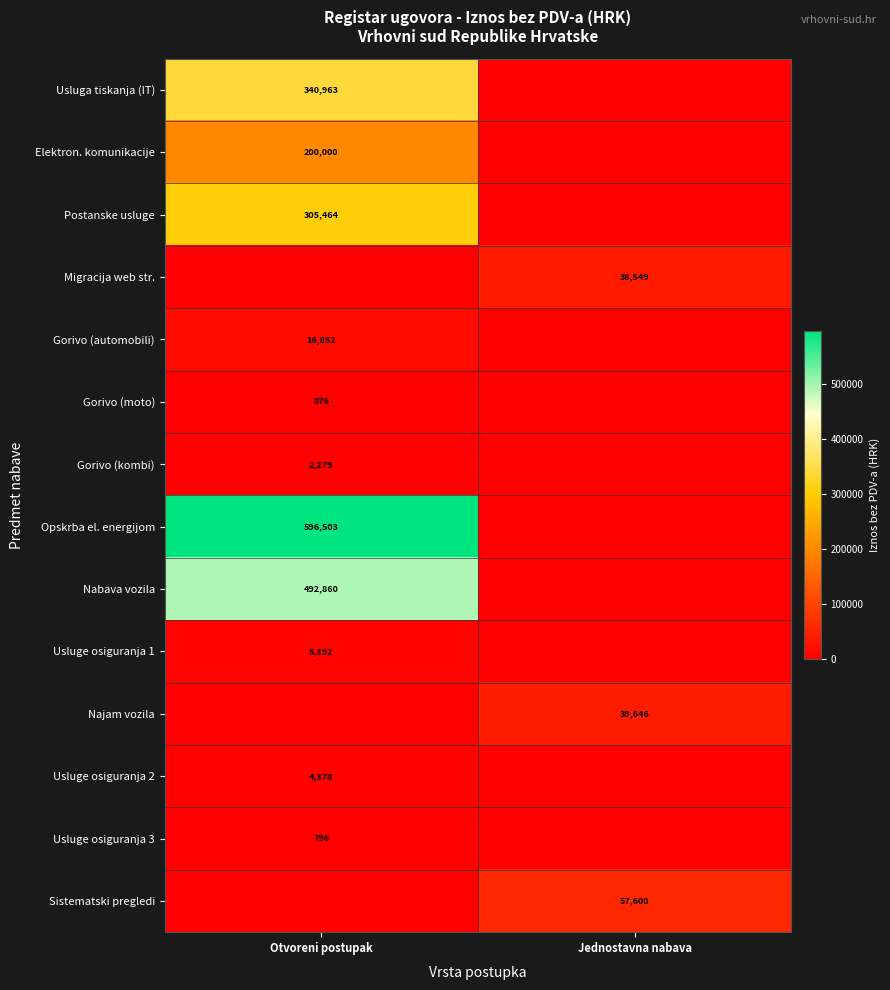

At how many categories does at least one series exceed 339773?

1